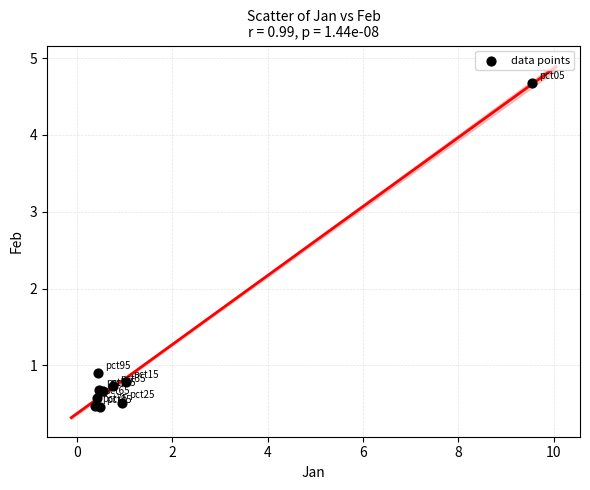

What Y value in the scatter plot is closest to 2?

0.9